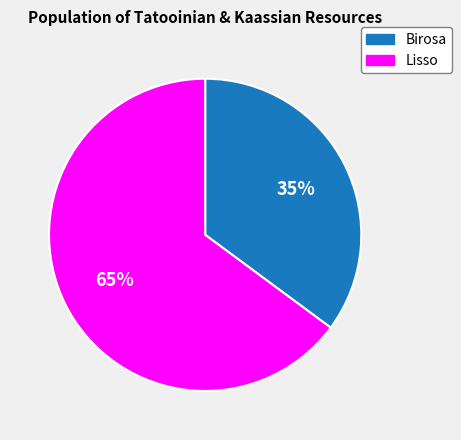

Combined, do Lisso and Birosa account for over 50%?

Yes